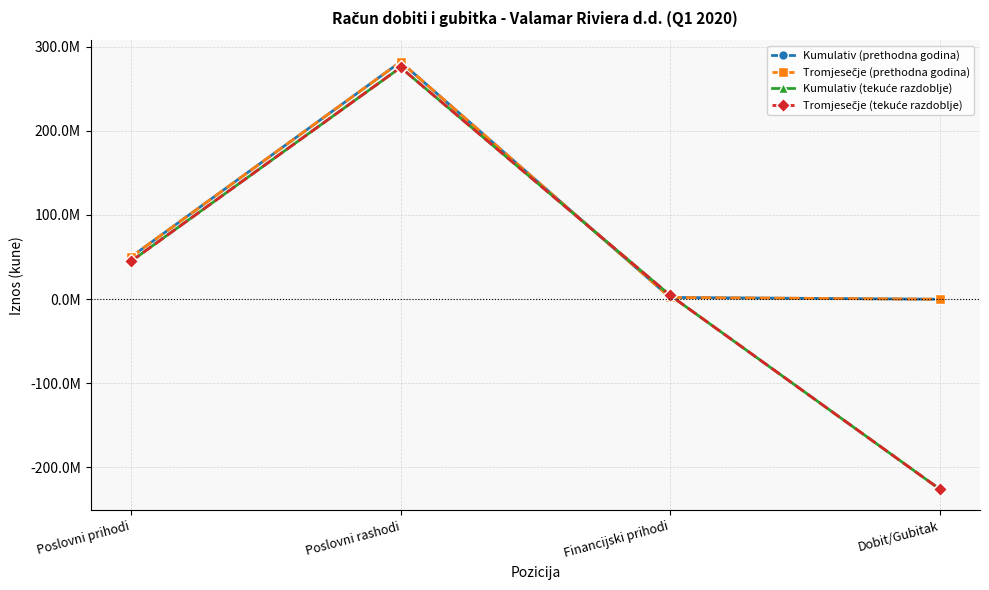

Is this an area chart (filled region under the line)?

No